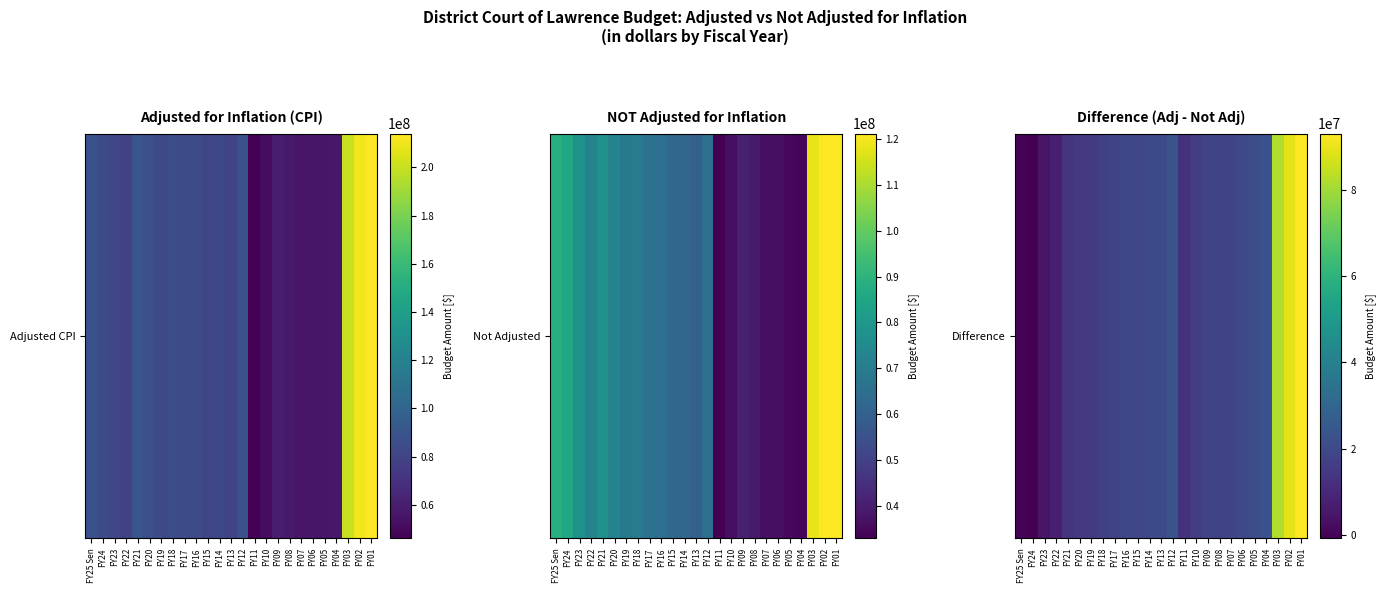

List the labels in order of value, largest first.

FY01, FY02, FY03, FY12, FY04, FY05, FY13, FY06, FY14, FY16, FY15, FY07, FY17, FY08, FY09, FY18, FY10, FY19, FY20, FY21, FY11, FY22, FY23, FY25 Sen, FY24